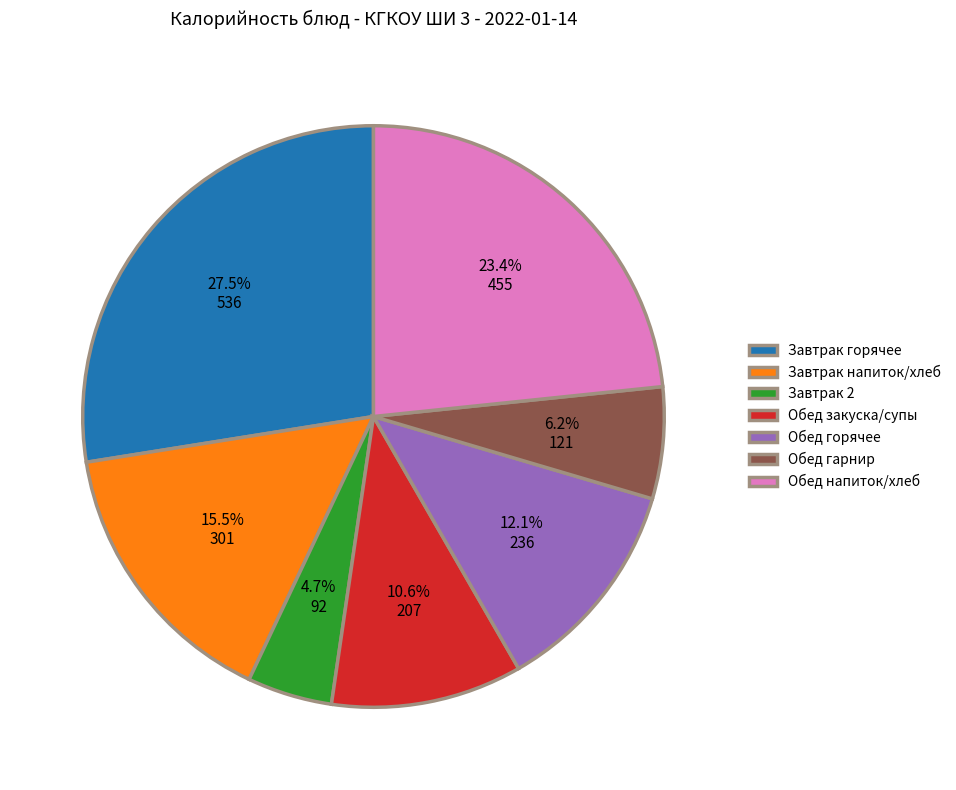

Which category has the biggest portion of the pie?

Завтрак горячее